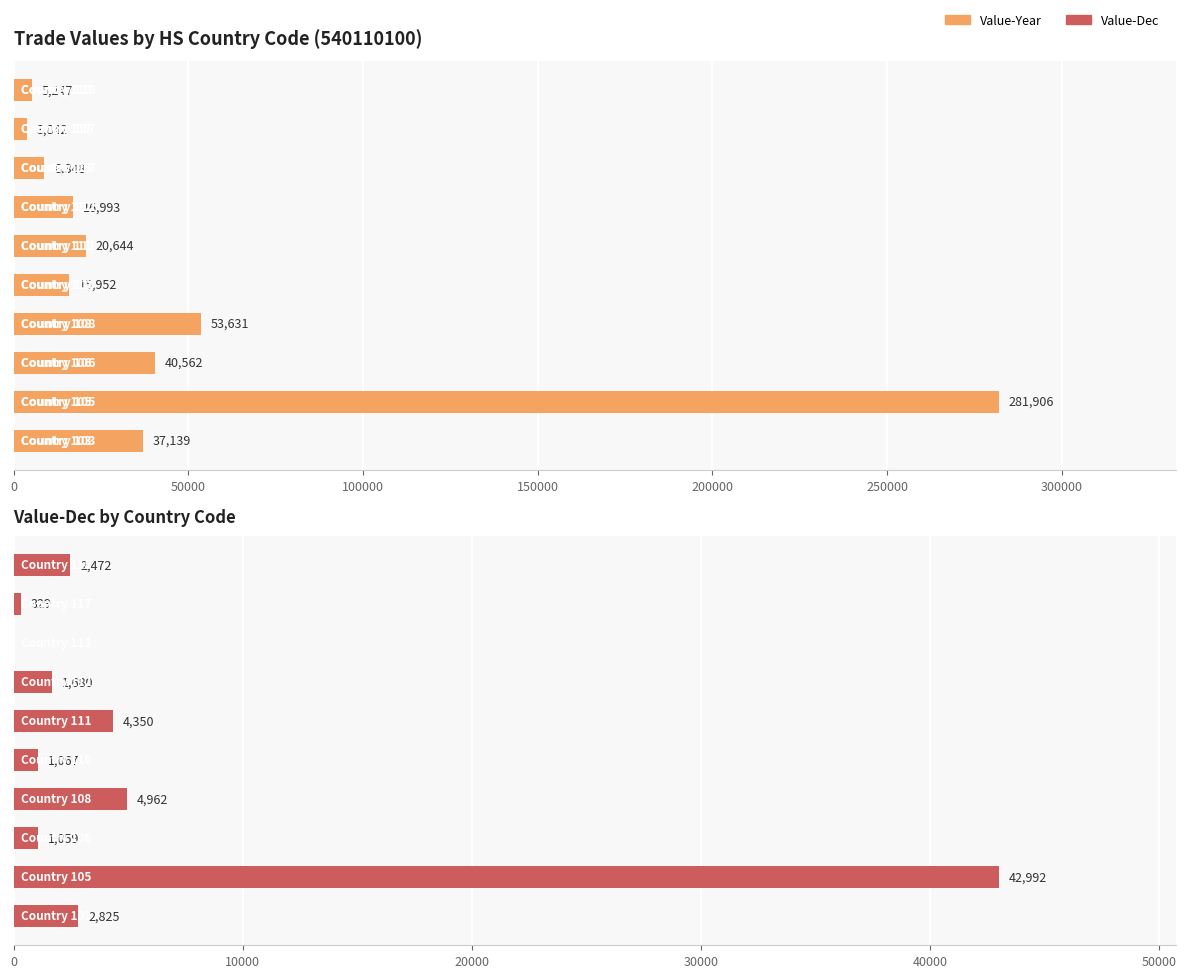

Is the value of Value-Dec at 350000 greater than the value of Value-Year at 350000?

No